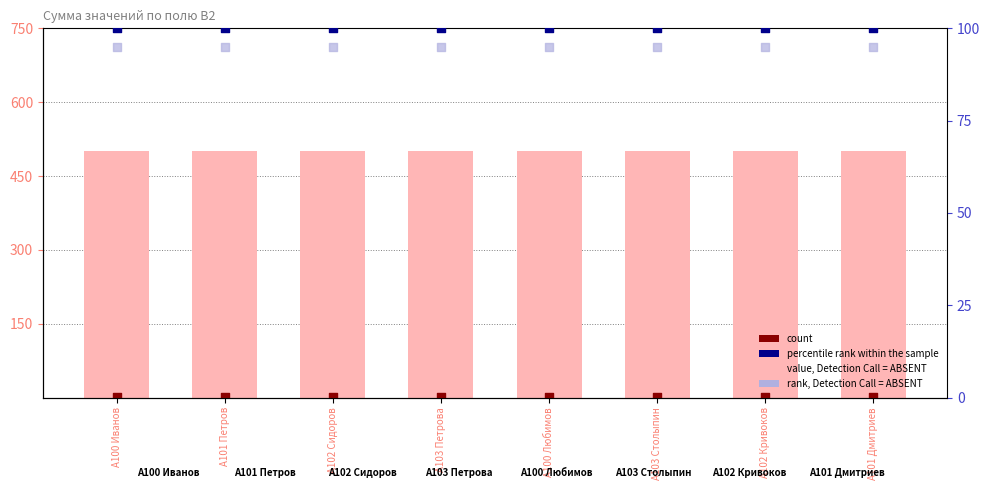

What are all the series names shown in the legend?

value, Detection Call = ABSENT, count, percentile rank within the sample, rank, Detection Call = ABSENT